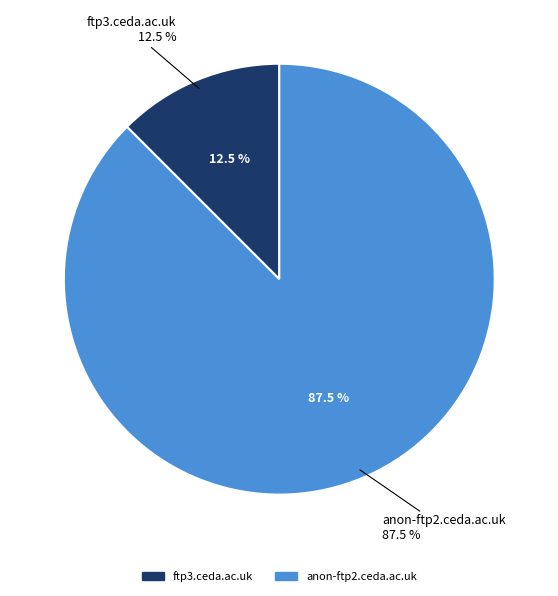

How many segments does this pie chart have?

2